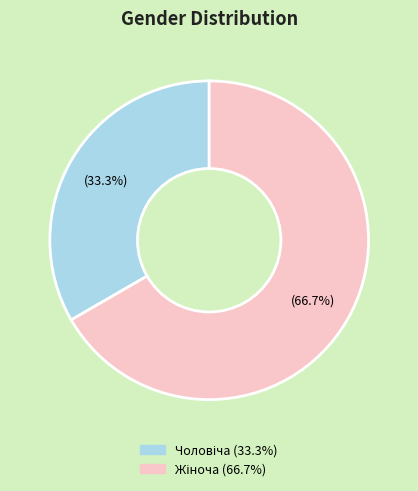

Is there any slice that represents more than half of the pie?

Yes